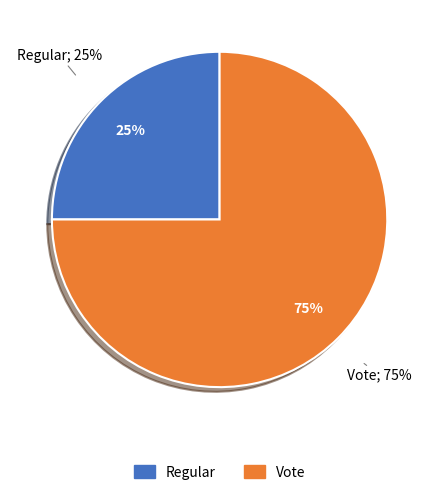

What is the smallest slice in the pie chart?

Regular